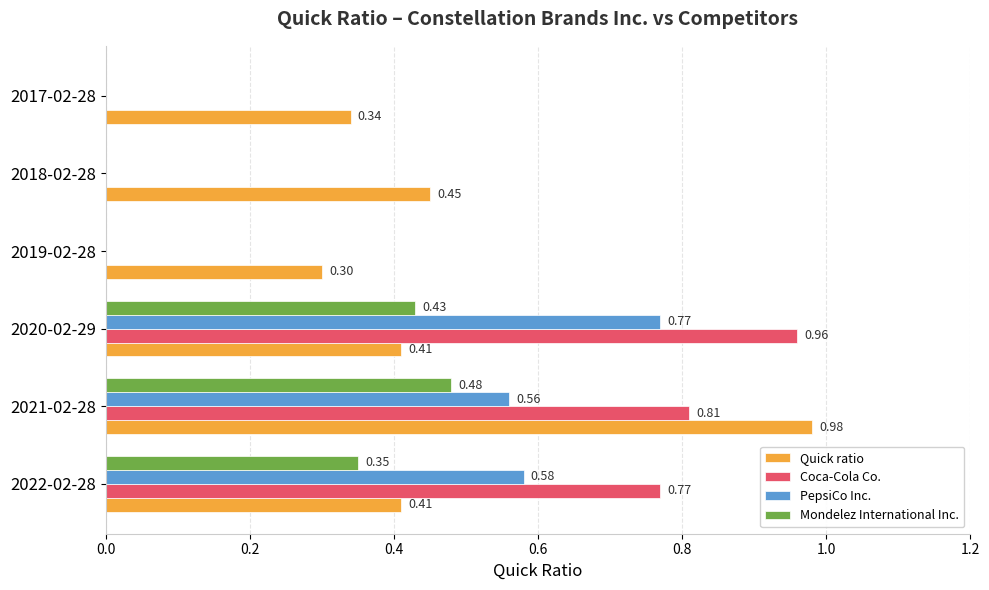

At which category is the sum across all series the highest?

2021-02-28